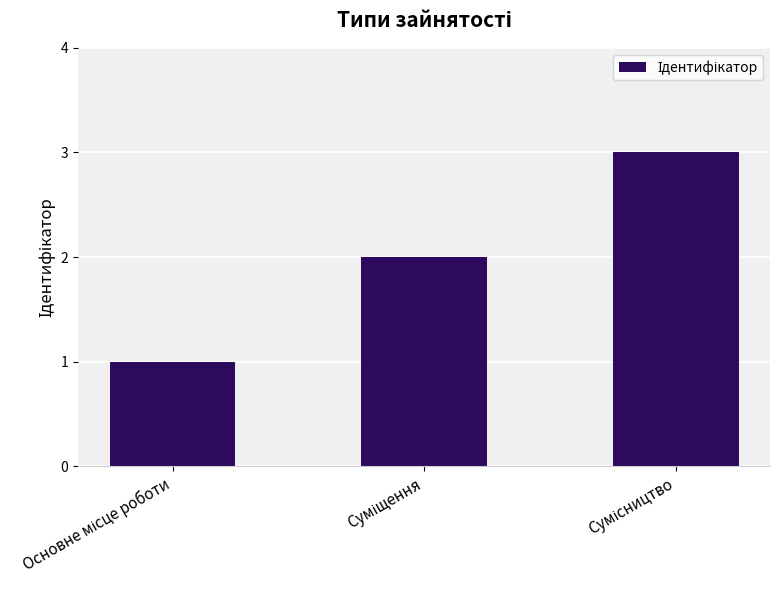

Reading left to right, extract all data points from this chart.

1	2	3